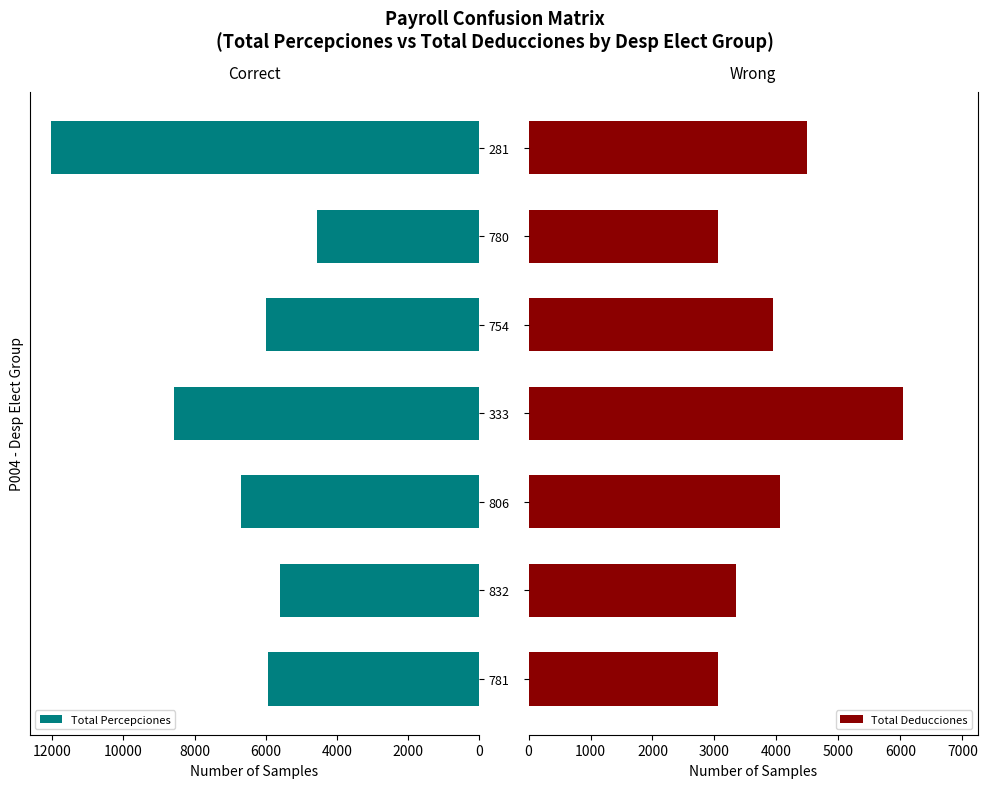

True or false: Total Percepciones has a value of 1721.5 at 780.

False